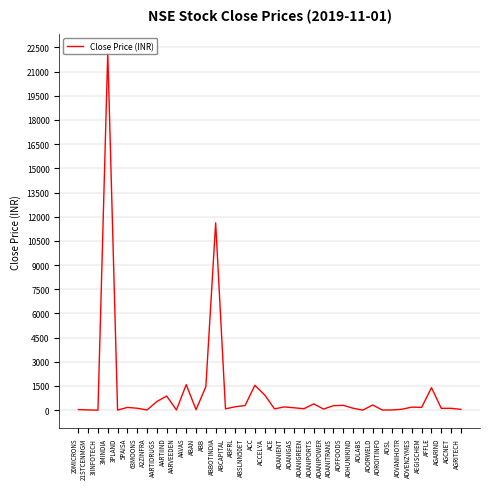

At which label does the data first exceed 146?

3MINDIA